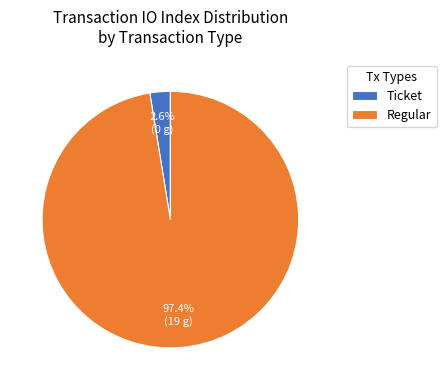

To the nearest percent, what is the average slice percentage?

50%